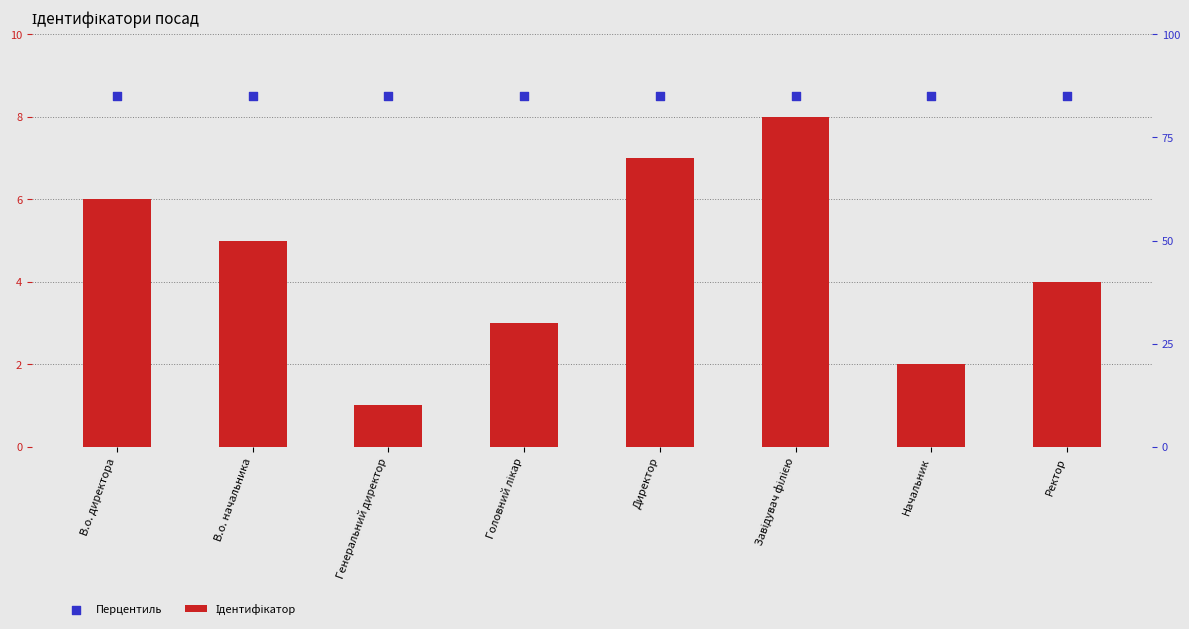

Is the value of Ідентифікатор at В.о. начальника greater than the value of Перцентиль at Головний лікар?

No